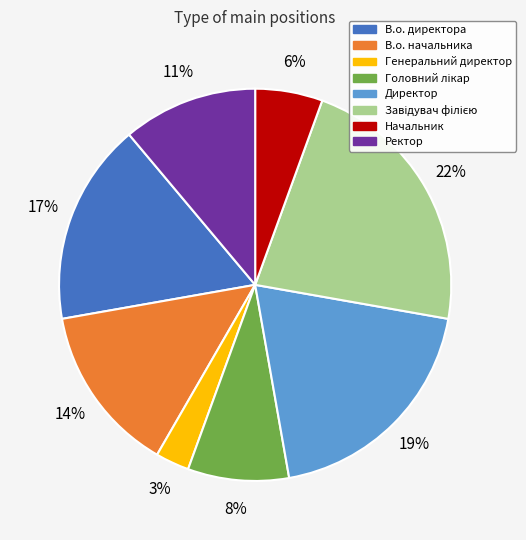

True or false: В.о. директора accounts for 26% of the total.

False